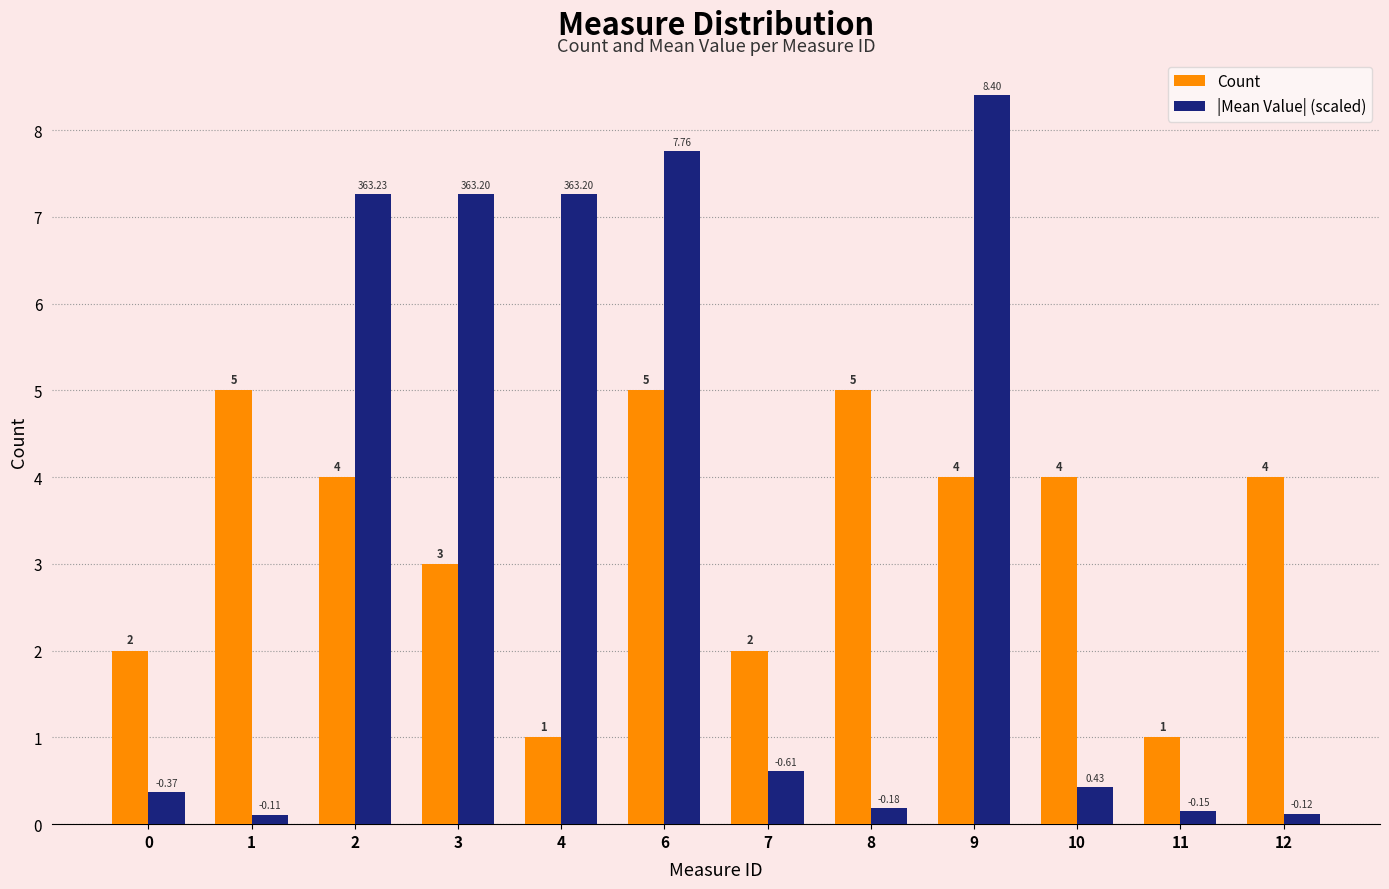

Is the value of Count at 12 greater than the value of |Mean Value| (scaled) at 10?

Yes